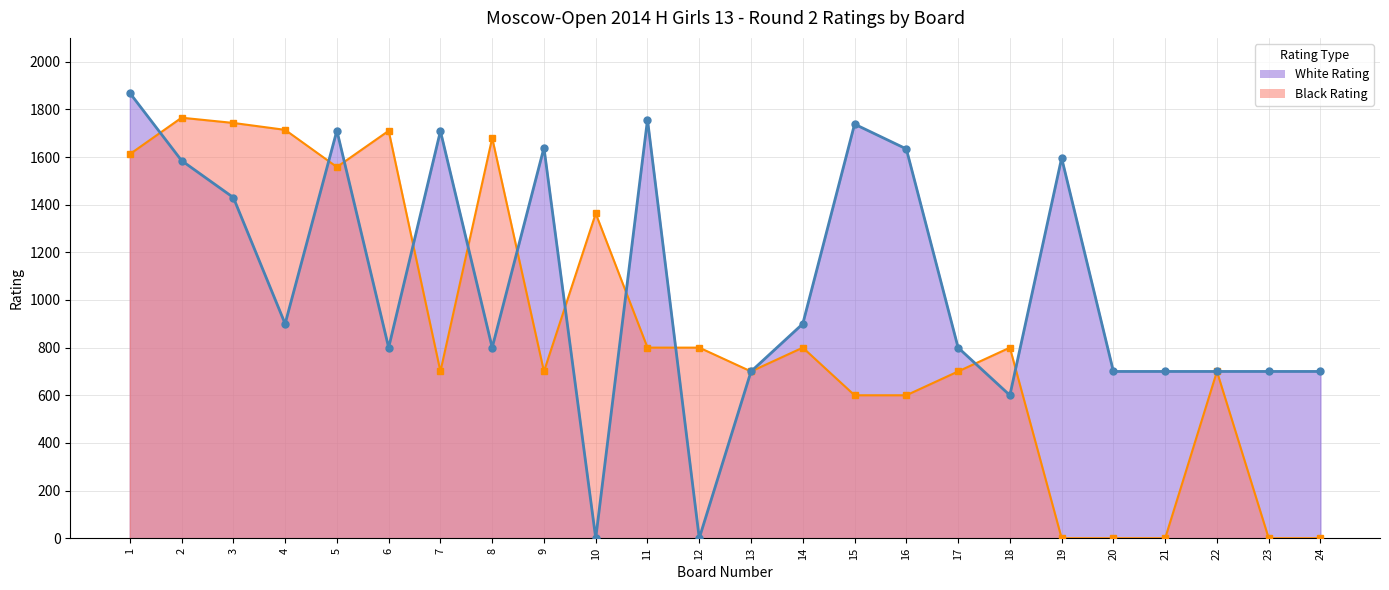

Reading left to right, extract all data points from this chart.

White Rating Line: 1=1869	2=1585	3=1430	4=900	5=1711	6=800	7=1709	8=800	9=1639	10=0	11=1757	12=0	13=700	14=900	15=1738	16=1634	17=800	18=600	19=1596	20=700	21=700	22=700	23=700	24=700
Black Rating Line: 1=1612	2=1765	3=1743	4=1714	5=1558	6=1710	7=700	8=1680	9=700	10=1363	11=800	12=800	13=700	14=800	15=600	16=600	17=700	18=800	19=0	20=0	21=0	22=700	23=0	24=0